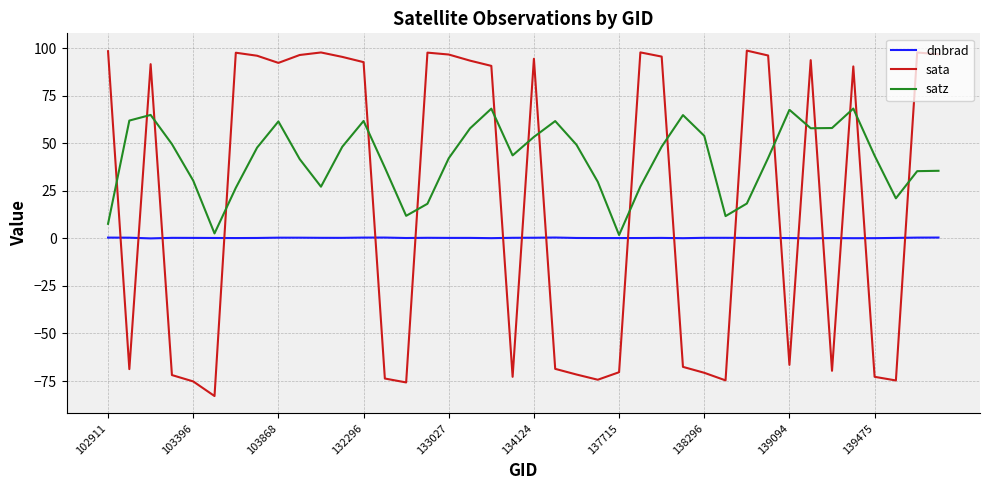

List the series in order of their overall mean, lowest first.

dnbrad, sata, satz